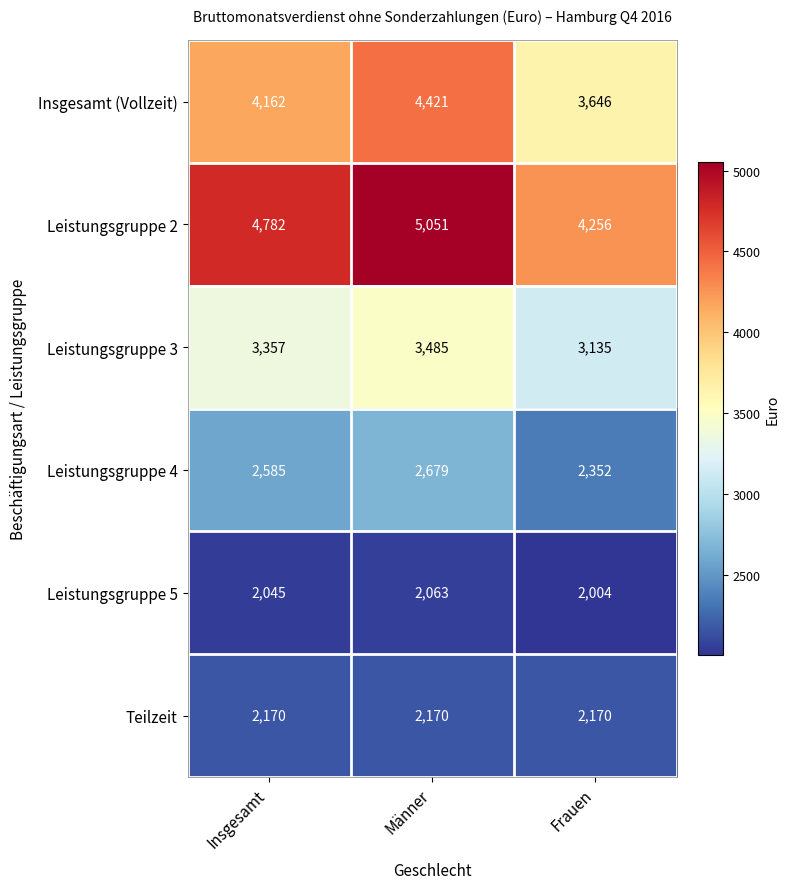

Which category has the lowest value across all series?

Frauen